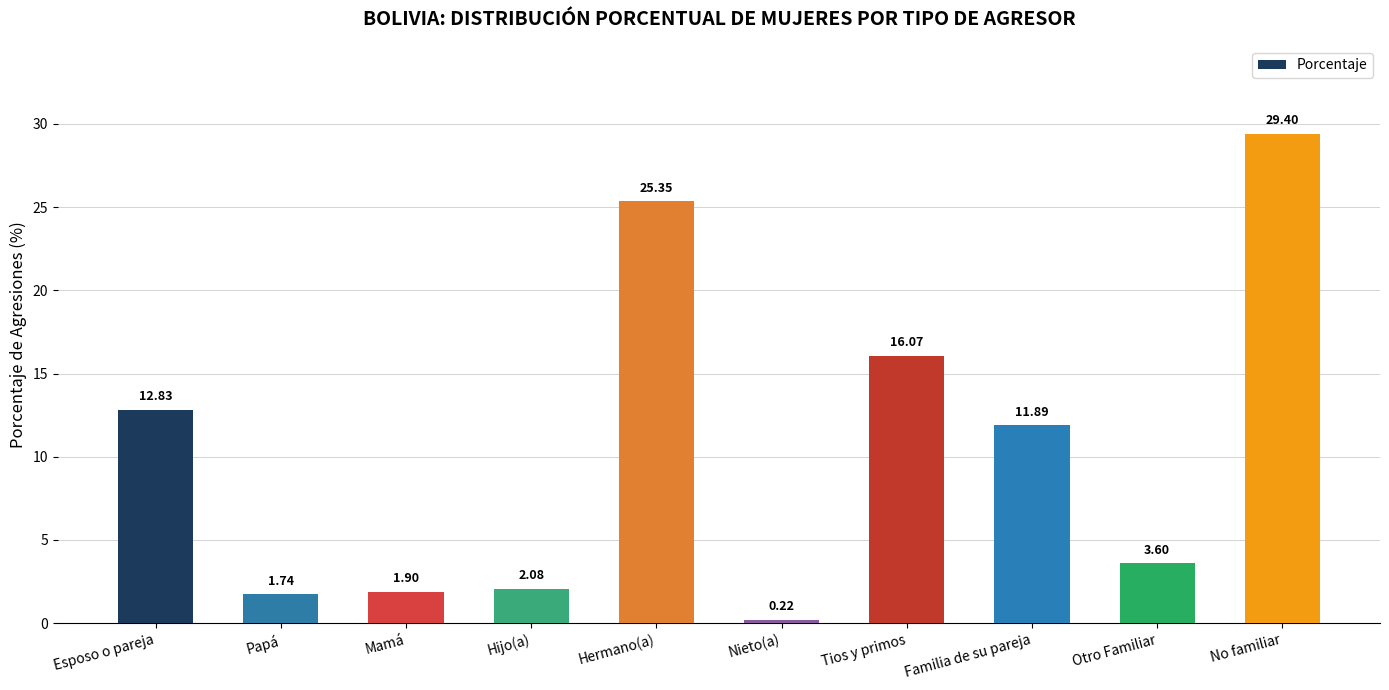

What is the value of the 8th bar from the left?

11.9